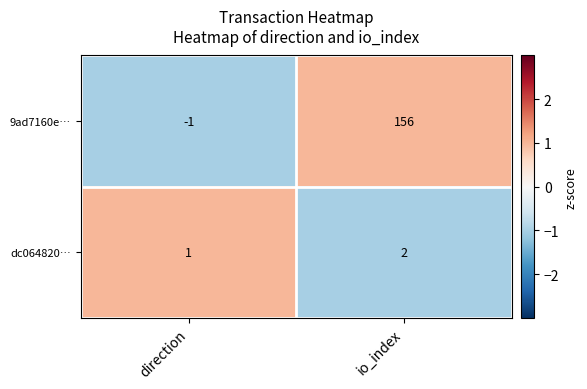

What is the sum of the dc064820… values at direction and io_index?

3